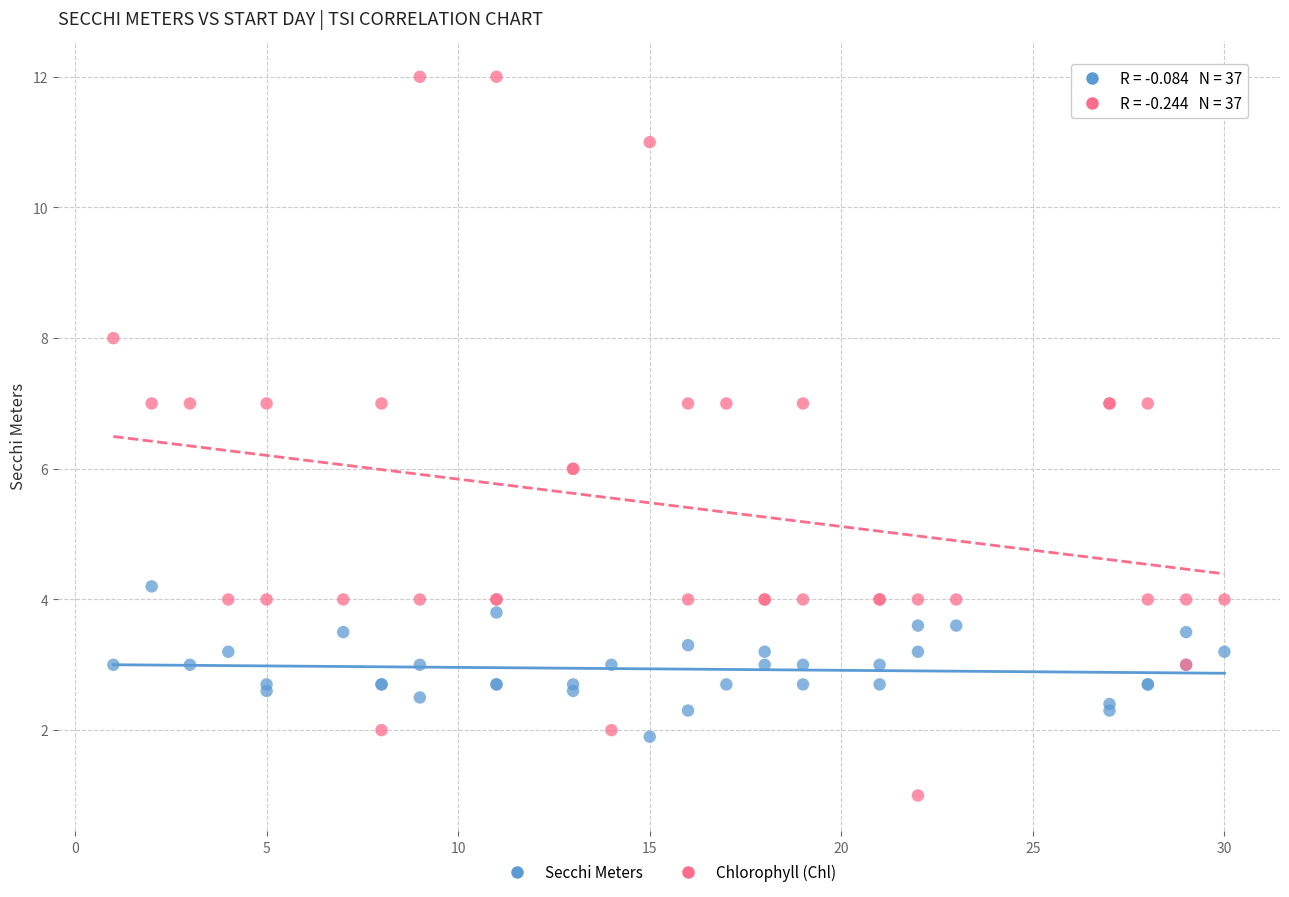

Which series contains the highest Y value?

Chlorophyll (Chl)